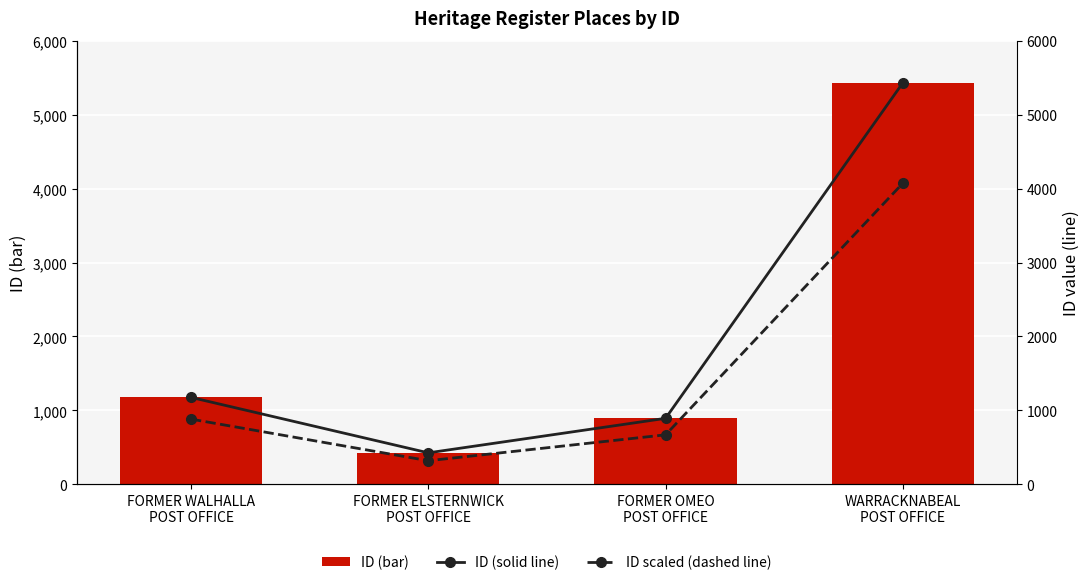

True or false: ID (solid line) has a value of 426.0 at FORMER ELSTERNWICK
POST OFFICE.

True